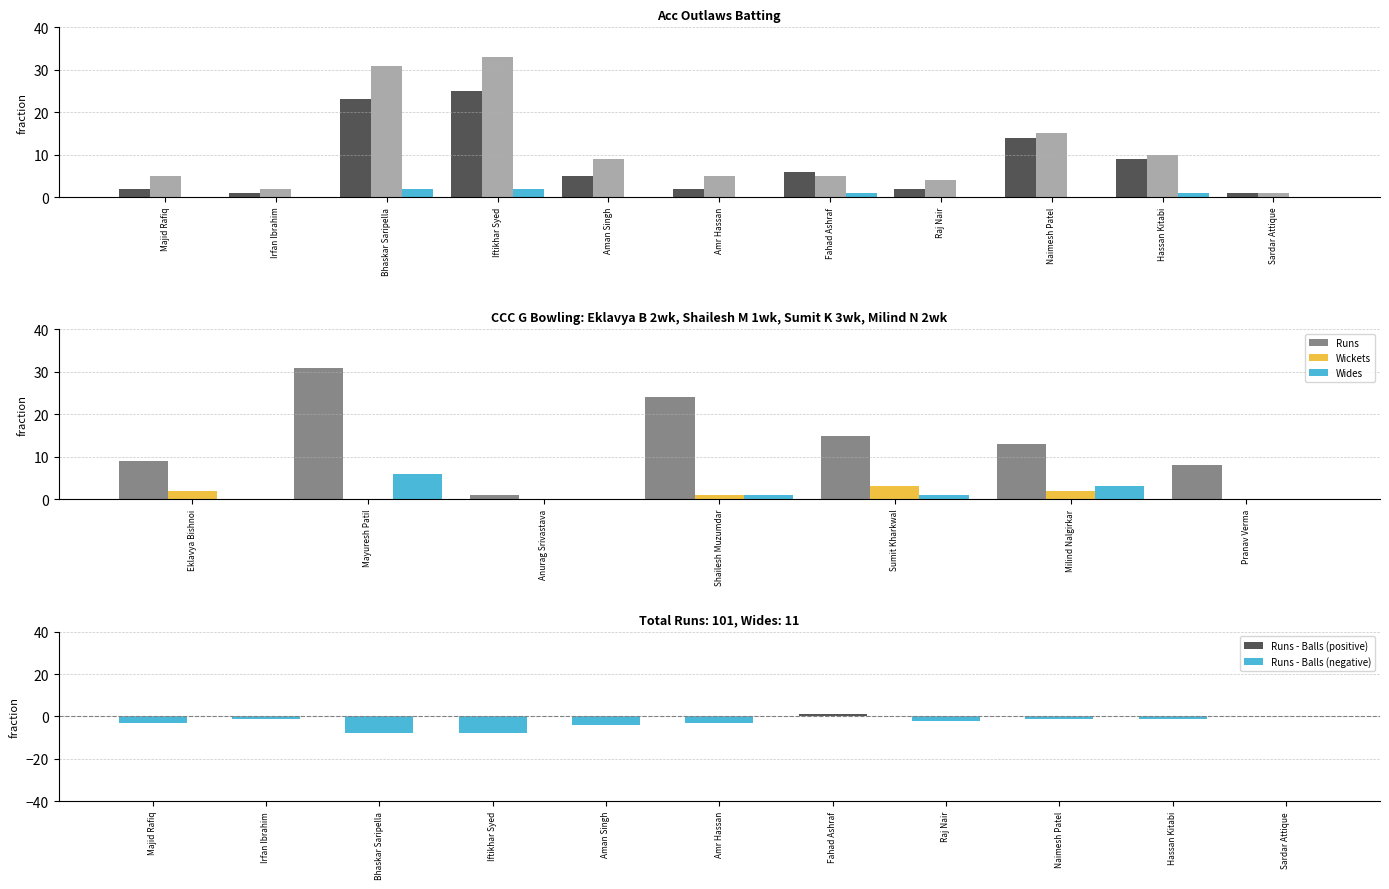

At which category is the sum across all series the highest?

Iftikhar Syed